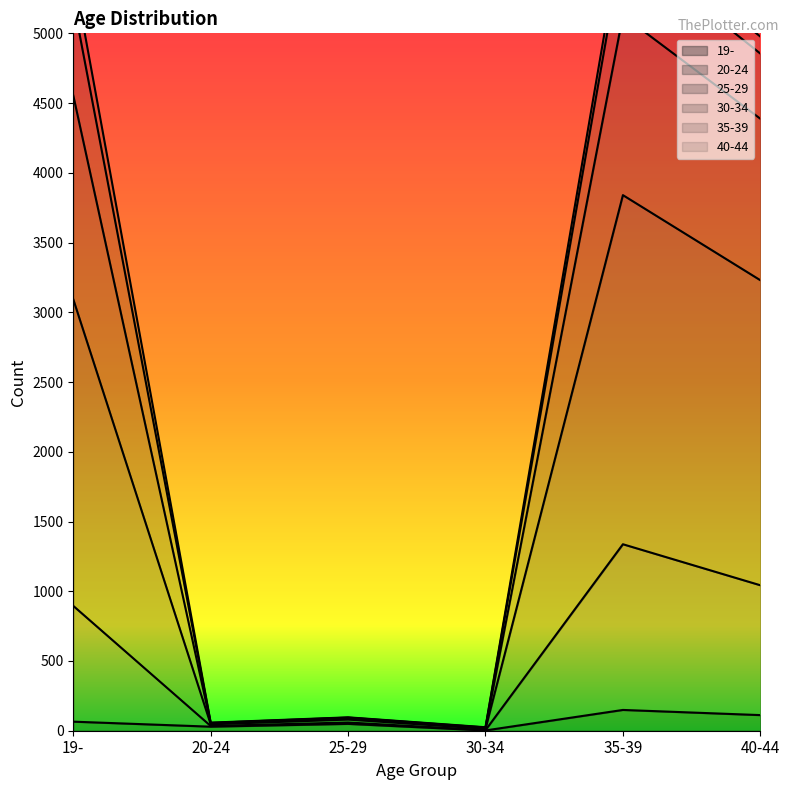

True or false: 25-29 has a value of 11 at 30-34.

False